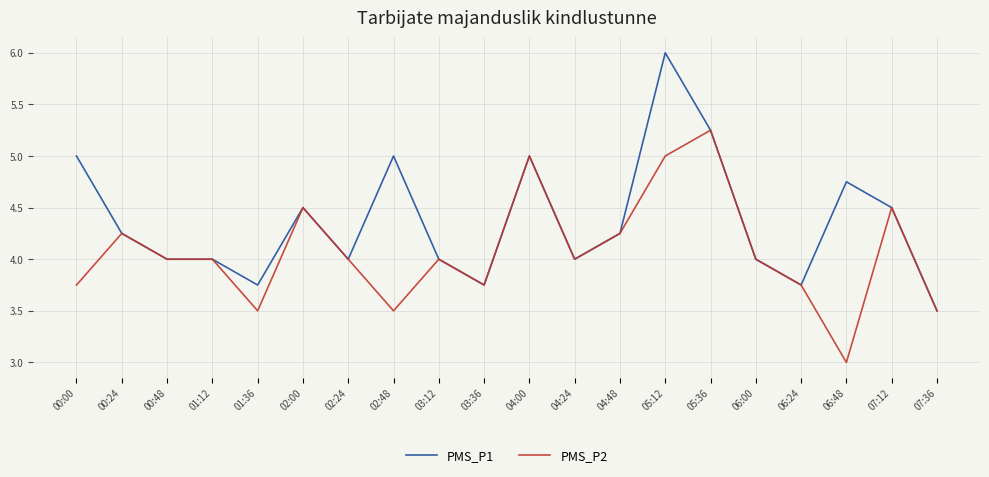

What position from the left is 02:00?

6